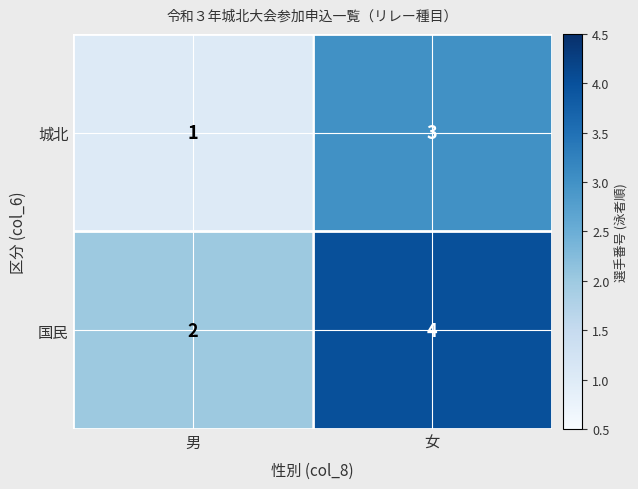

Which label corresponds to the largest value in the chart?

女